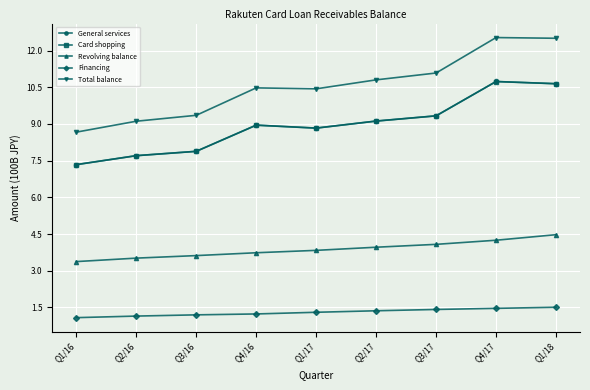

What is the greatest value displayed?

12.5